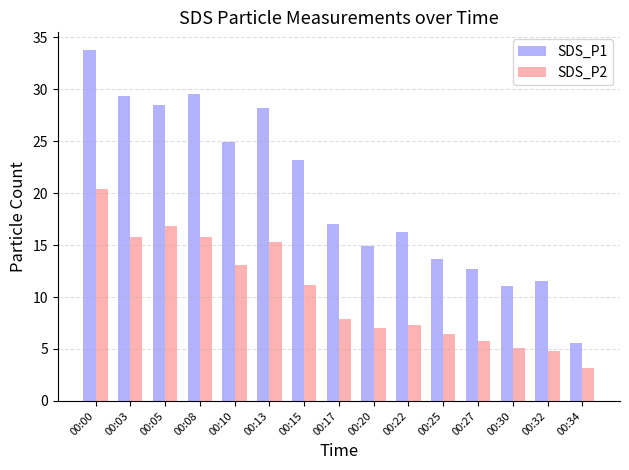

What is the value of the SDS_P2 bar at the 7th from the left?

11.2